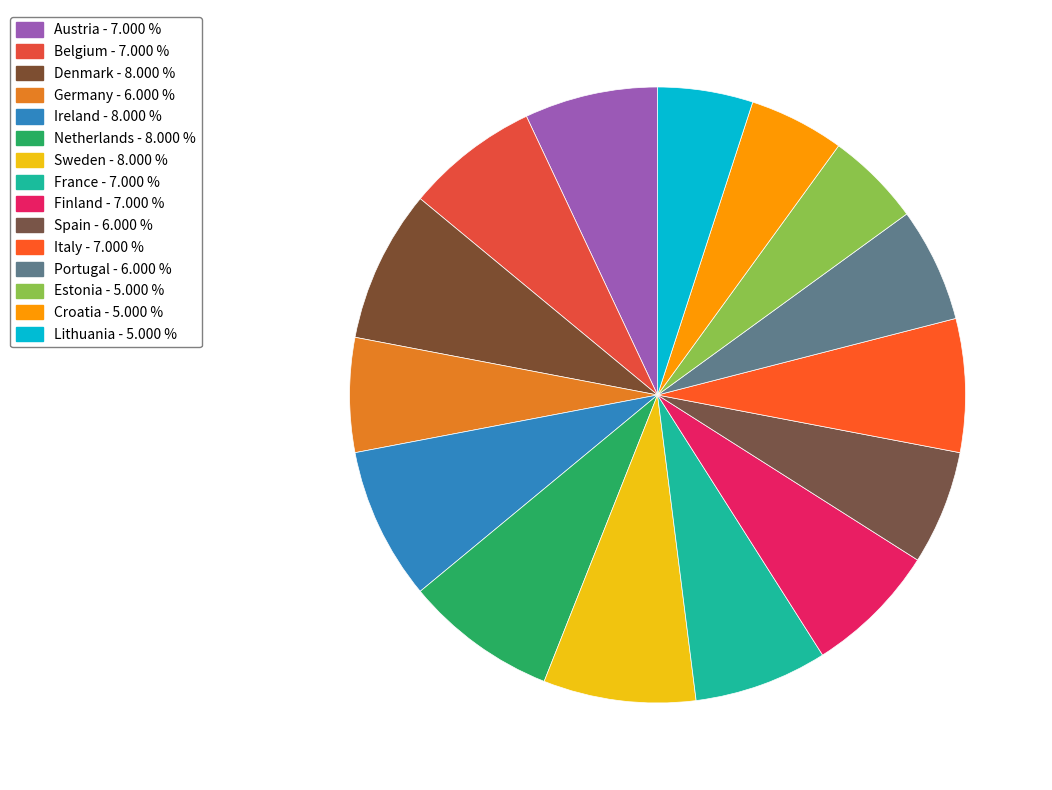

How many slices are in this pie chart?

15